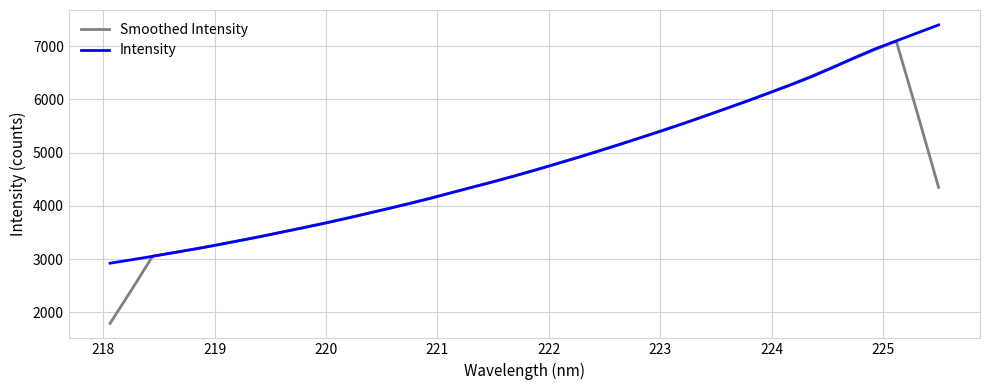

True or false: Smoothed Intensity has more than 0 interior local peaks.

True